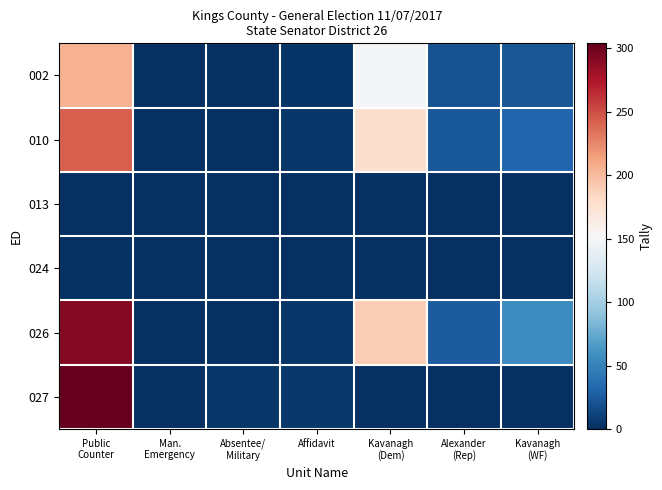

List the series in order of their peak value, highest first.

027, 026, 010, 002, 024, 013